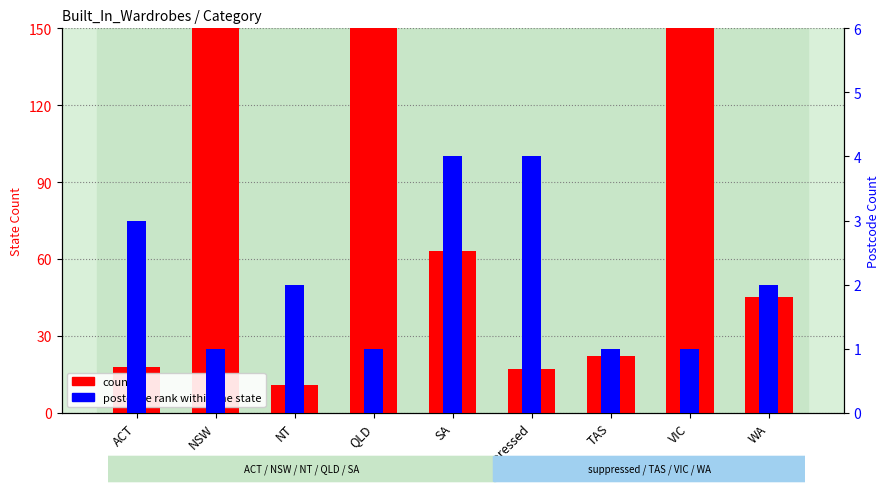

Reading left to right, extract all data points from this chart.

count: 18	287	11	151	63	17	22	173	45
postcode rank within the state: 3	1	2	1	4	4	1	1	2